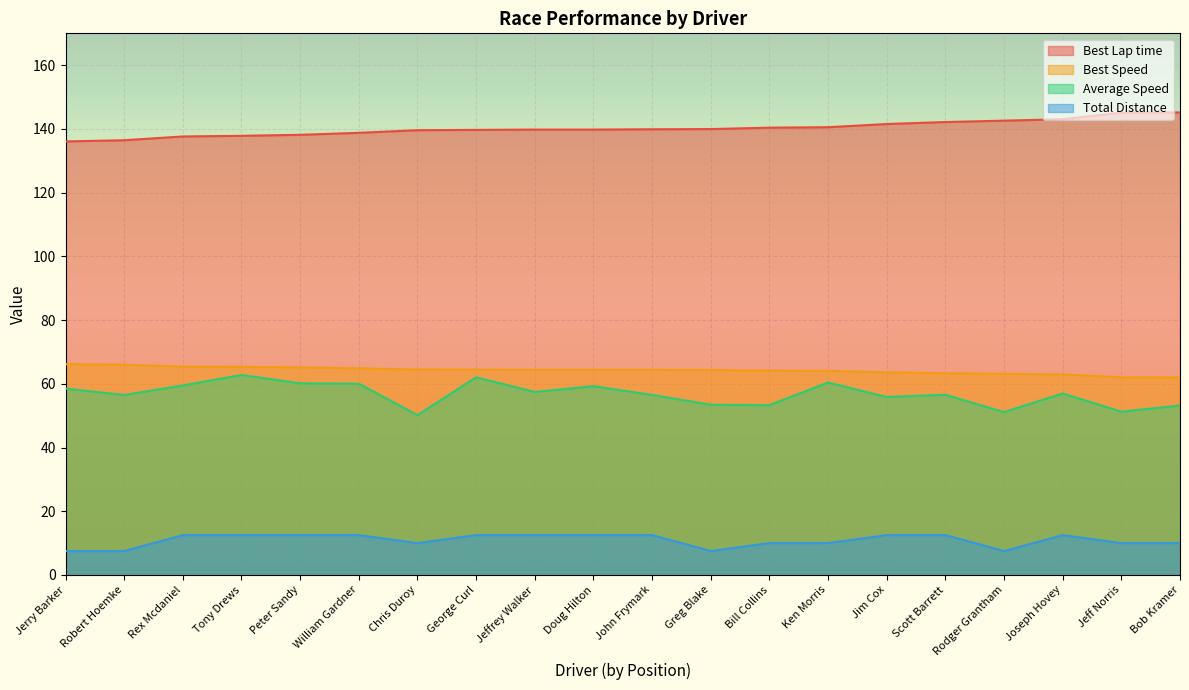

At how many categories does at least one series exceed 18?

20